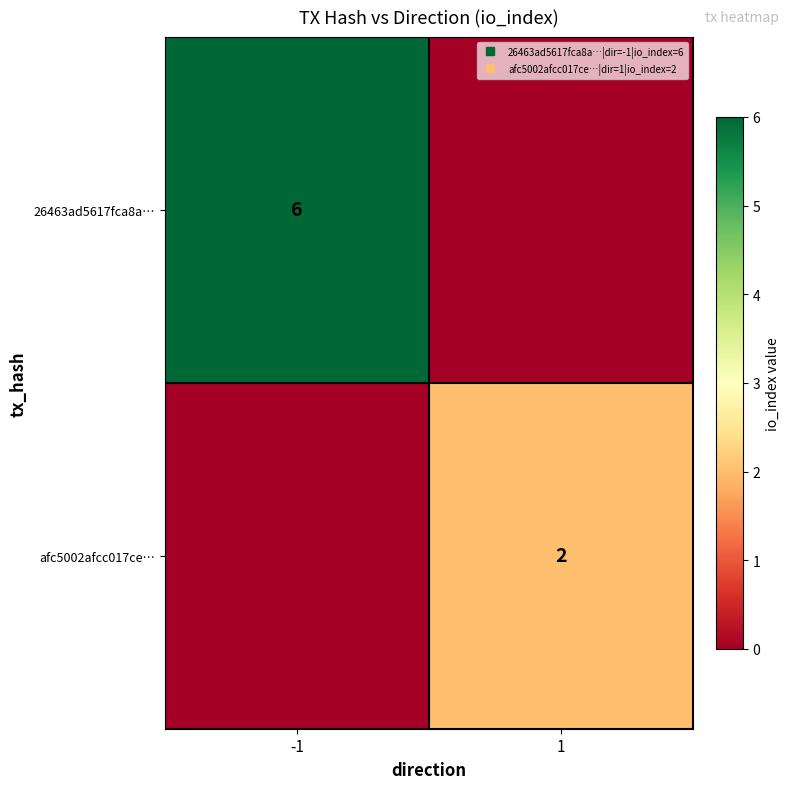

True or false: 26463ad5617fca8a… has a value of 0 at 1.

True